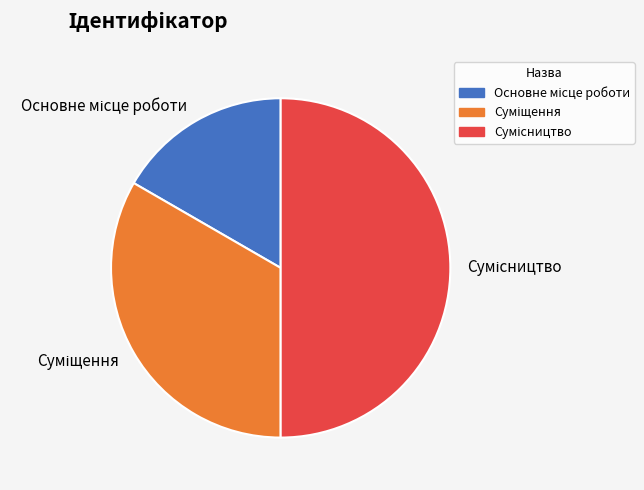

Does Основне місце роботи account for over 50% of the chart?

No